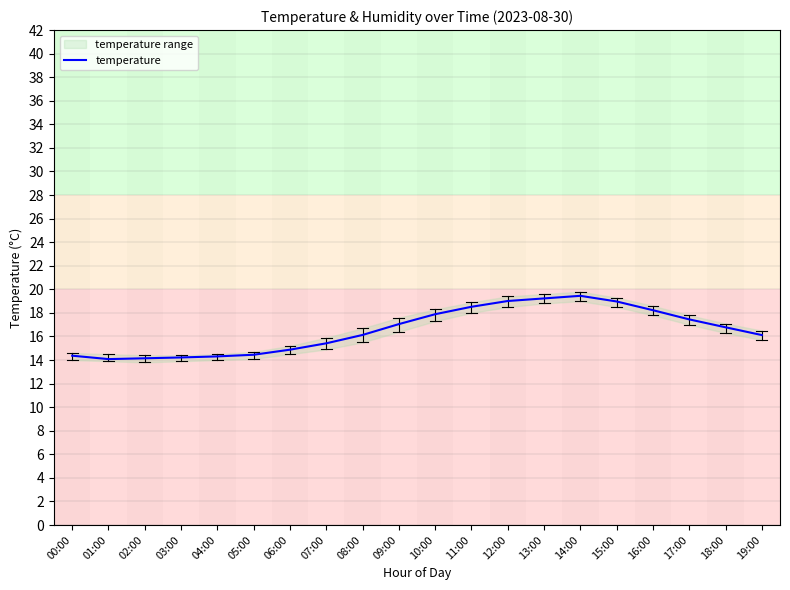

Rank the categories by value from lowest to highest.

01:00, 02:00, 03:00, 04:00, 00:00, 05:00, 06:00, 07:00, 19:00, 08:00, 18:00, 09:00, 17:00, 10:00, 16:00, 11:00, 15:00, 12:00, 13:00, 14:00